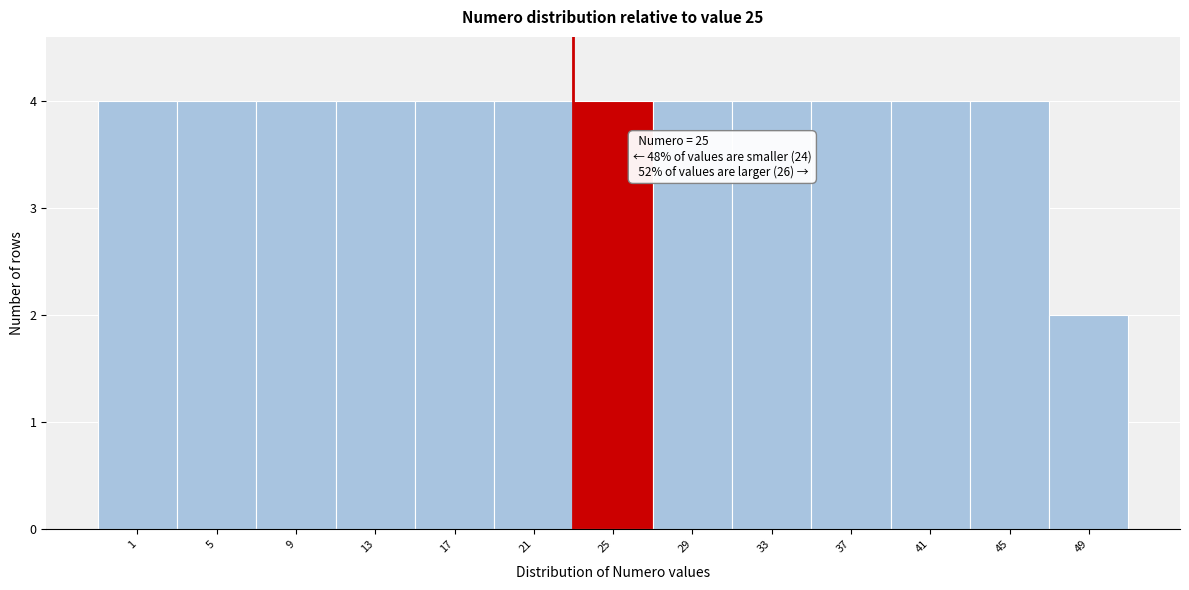

Reading left to right, list all the values displayed in this chart.

4	4	4	4	4	4	4	4	4	4	4	4	2